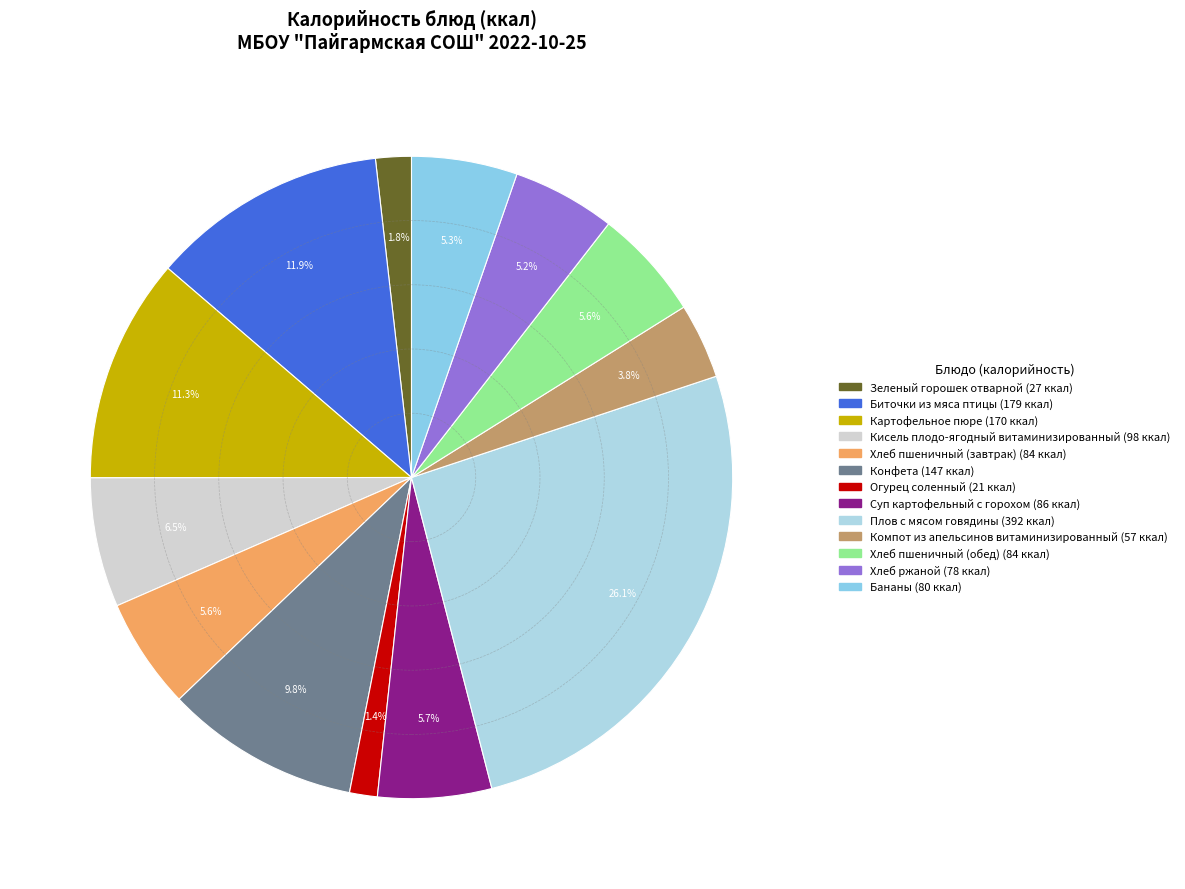

How many slices are in this pie chart?

13